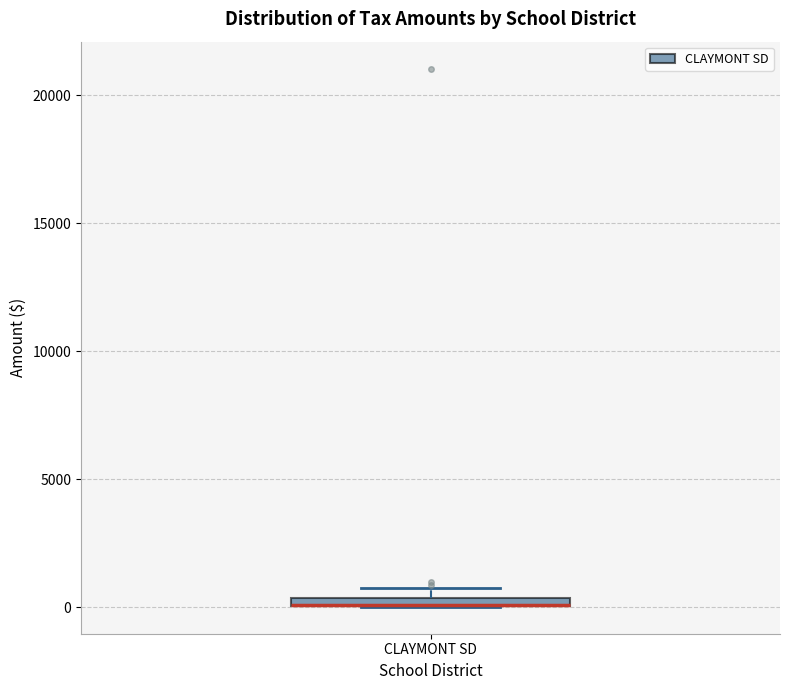

Where is the upper edge of the box for CLAYMONT SD on the y-axis? The values are not printed on the chart, so give them approximately, as read against the axis.

500